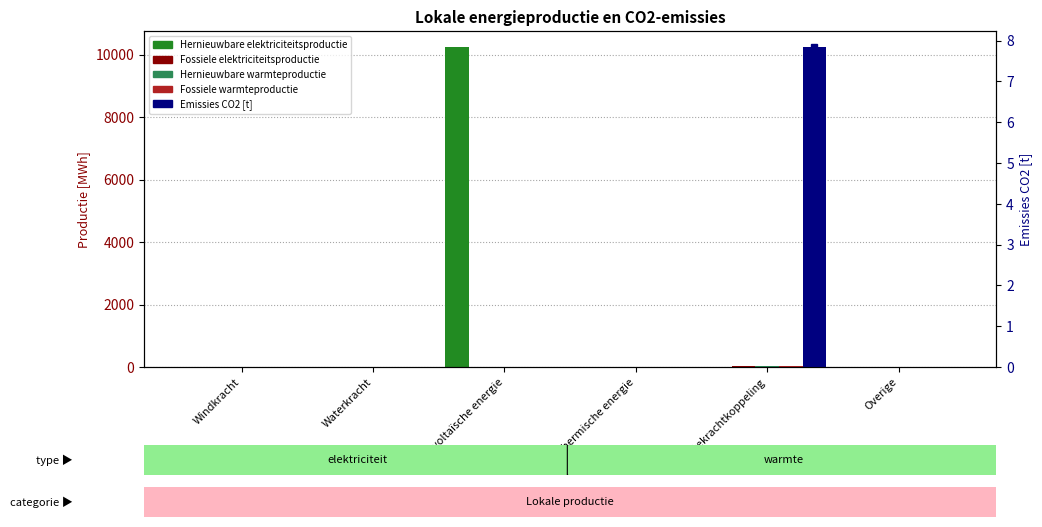

The Emissies CO2 [t] series shows 12.6 at Warmtekrachtkoppeling. True or false?

False